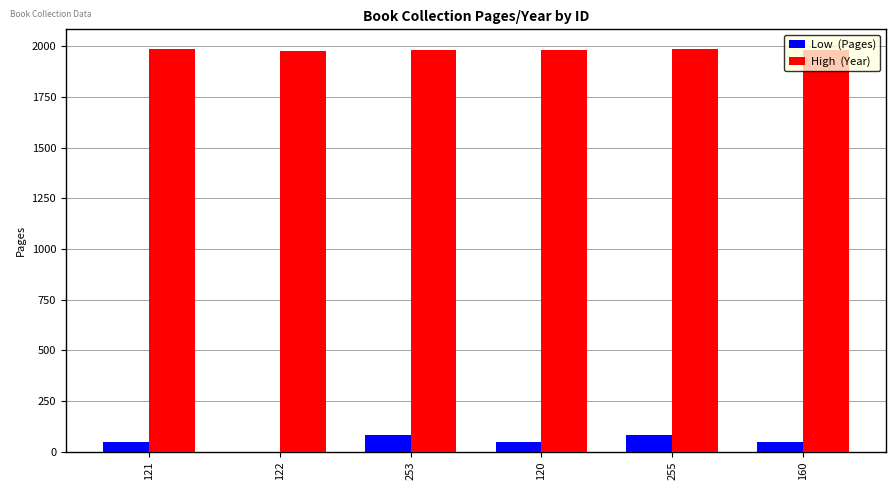

What is the greatest value displayed?

1984